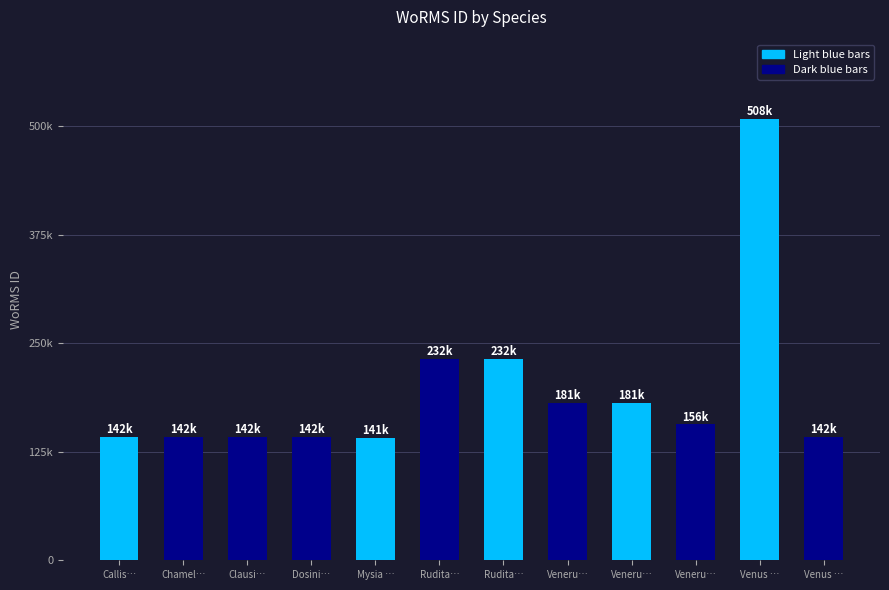

Are the bars horizontal?

No